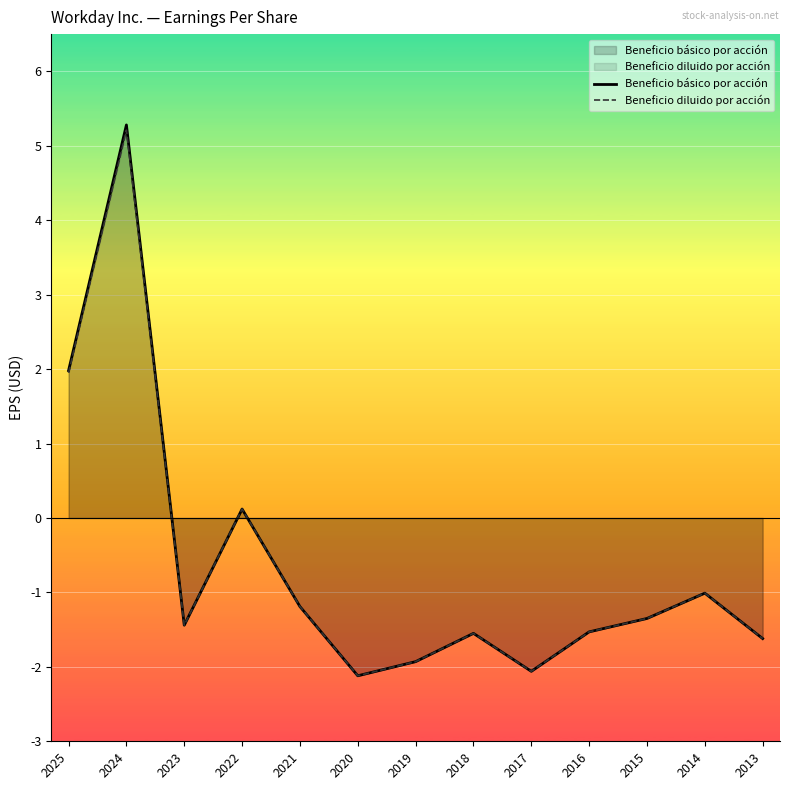

Which series has the widest spread of values?

Beneficio básico por acción